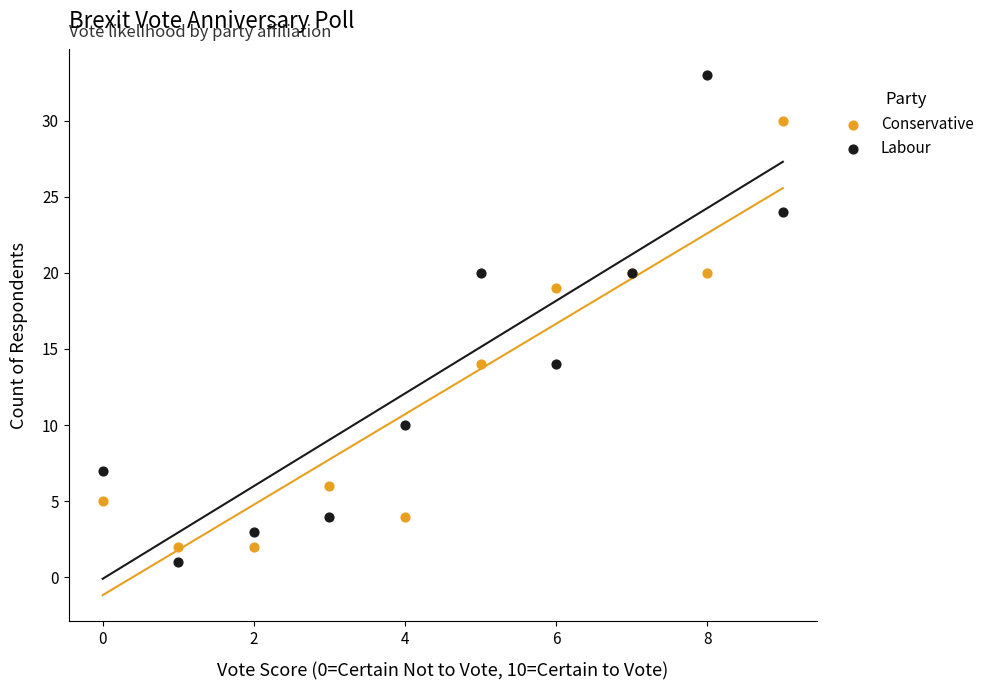

Across all series, what Y value is closest to 17?

19